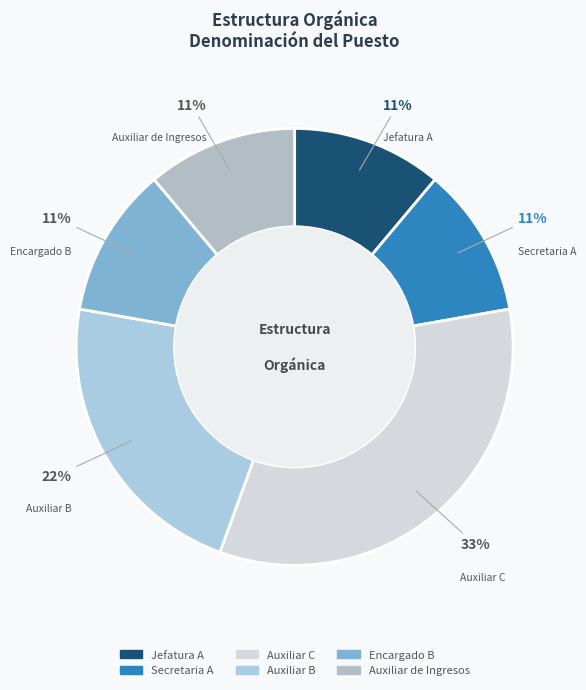

What percentage is the Secretaria A slice, to the nearest percent?

11%